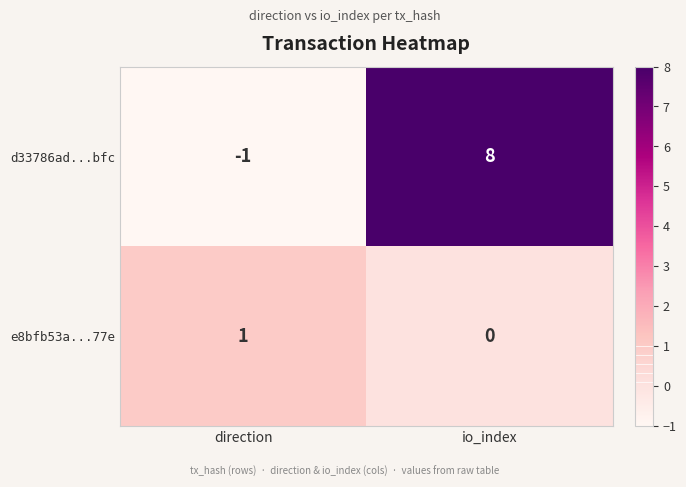

What is the total value across all series at io_index?

8